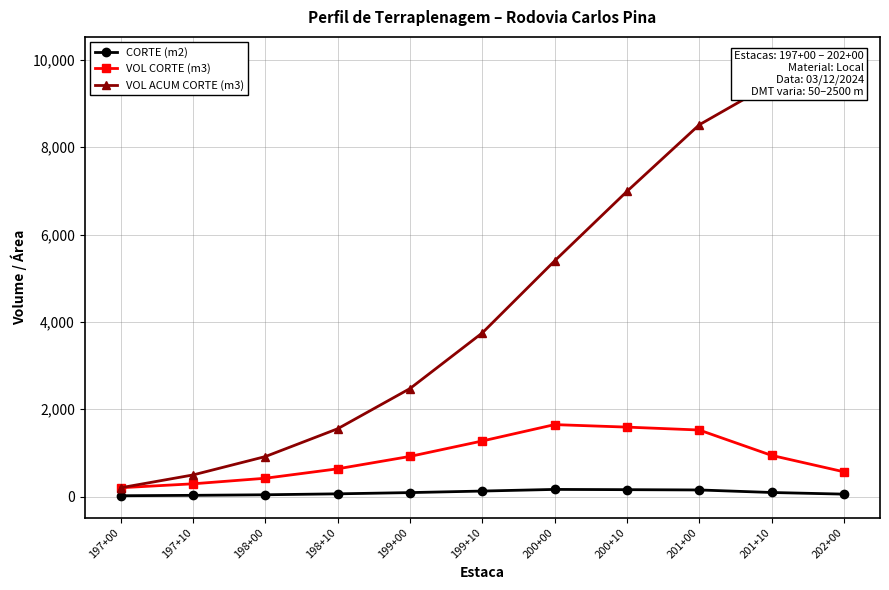

Rank the series at 201+10 from lowest to highest value.

CORTE (m2), VOL CORTE (m3), VOL ACUM CORTE (m3)